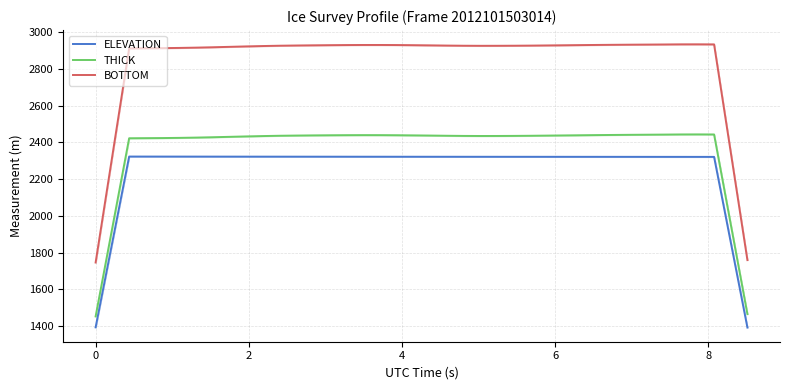

True or false: BOTTOM and ELEVATION intersect in this chart.

False